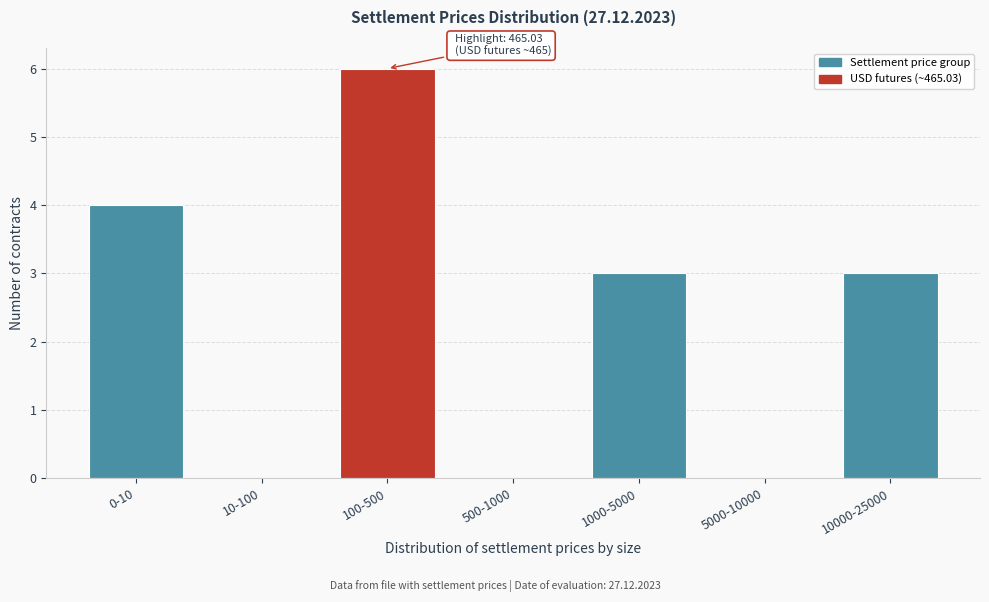

Reading left to right, list all the values displayed in this chart.

0-10=4	10-100=0	100-500=6	500-1000=0	1000-5000=3	5000-10000=0	10000-25000=3